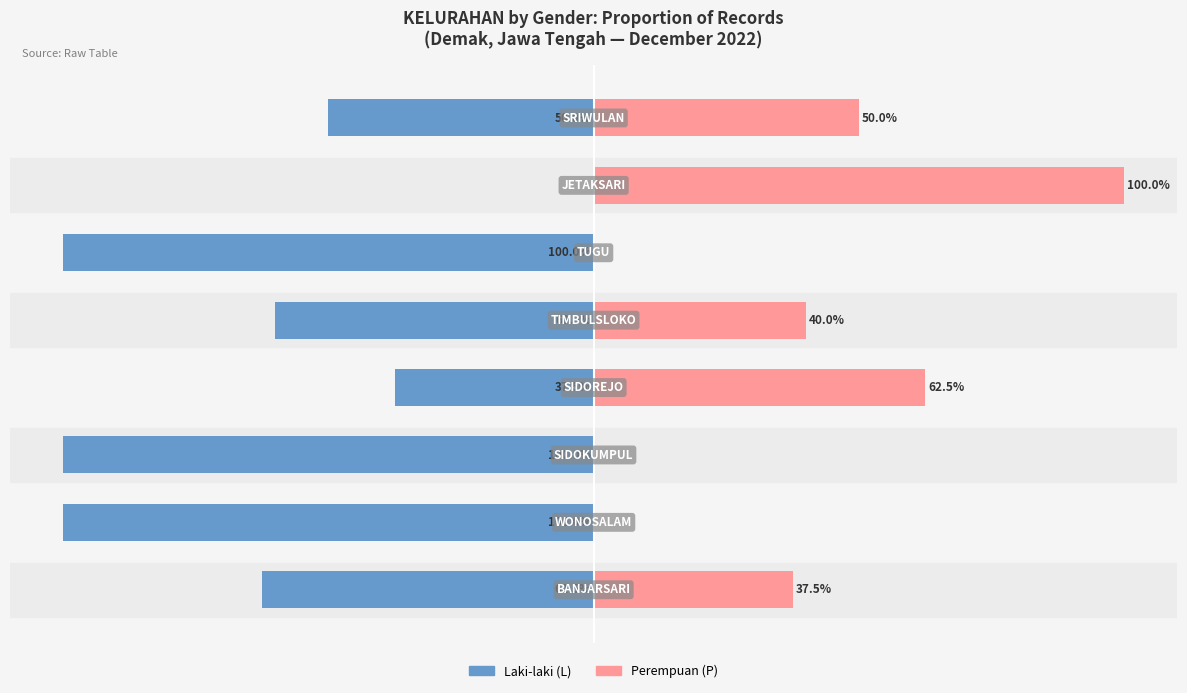

Which series has the widest spread of values?

Laki-laki (L)